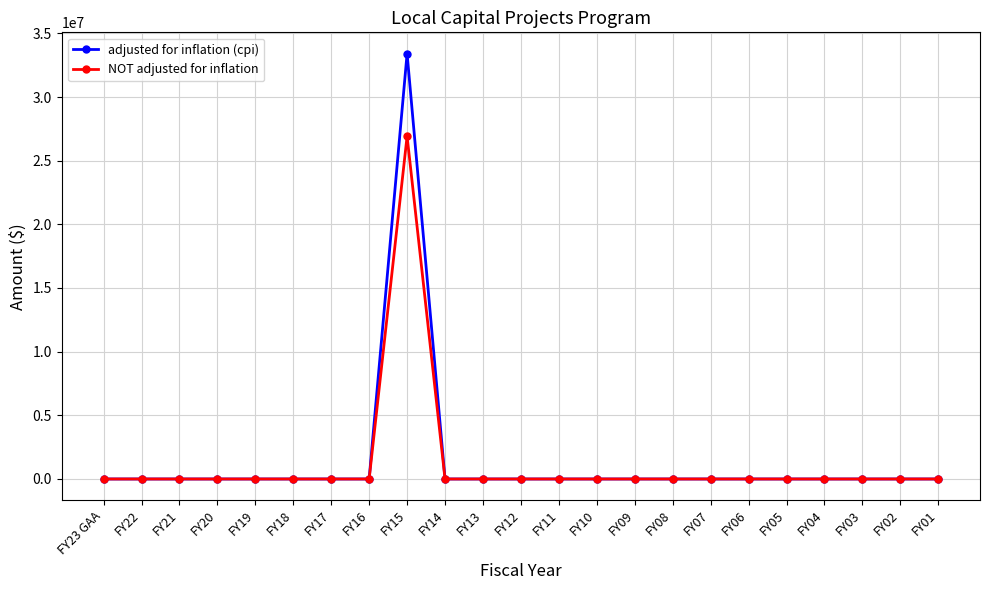

How many lines are shown in the chart?

2